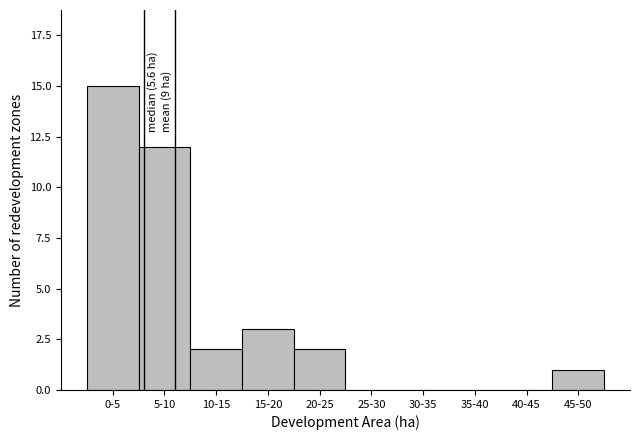

Reading left to right, extract all data points from this chart.

0-5=15	5-10=12	10-15=2	15-20=3	20-25=2	25-30=0	30-35=0	35-40=0	40-45=0	45-50=1